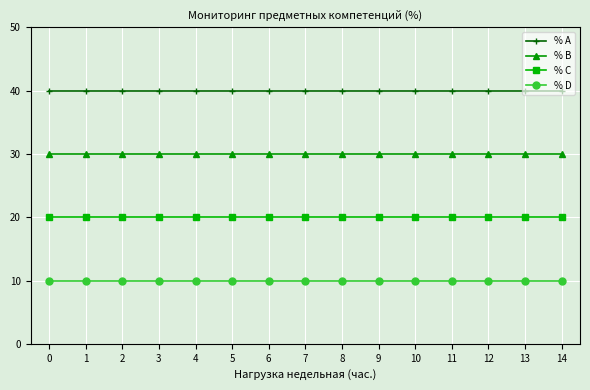

True or false: % D and % A intersect in this chart.

False